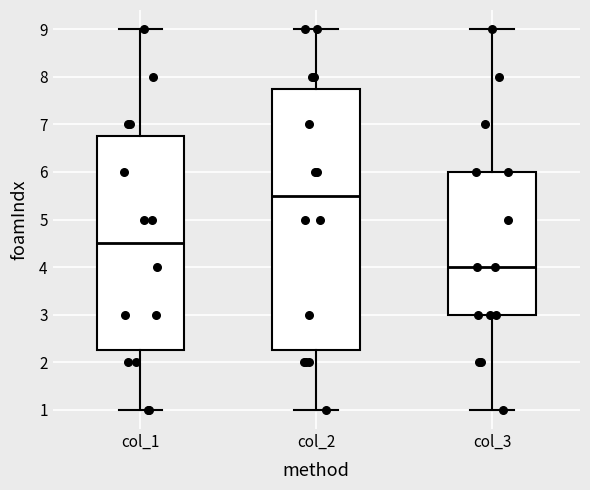

Which box is the tallest, from its lower edge to its upper edge?

col_2